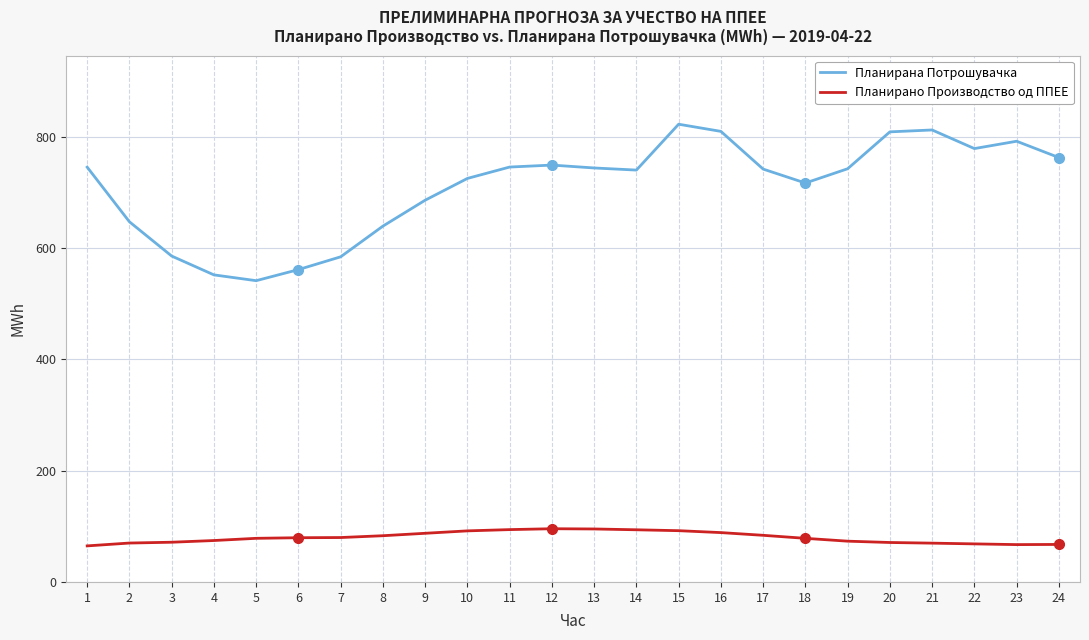

What is the smallest value displayed?

64.8